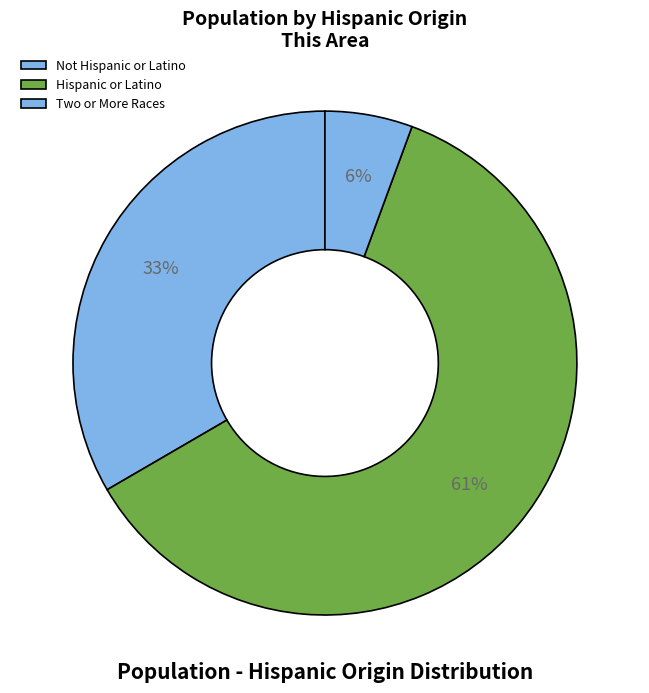

Count the number of slices in the pie.

3